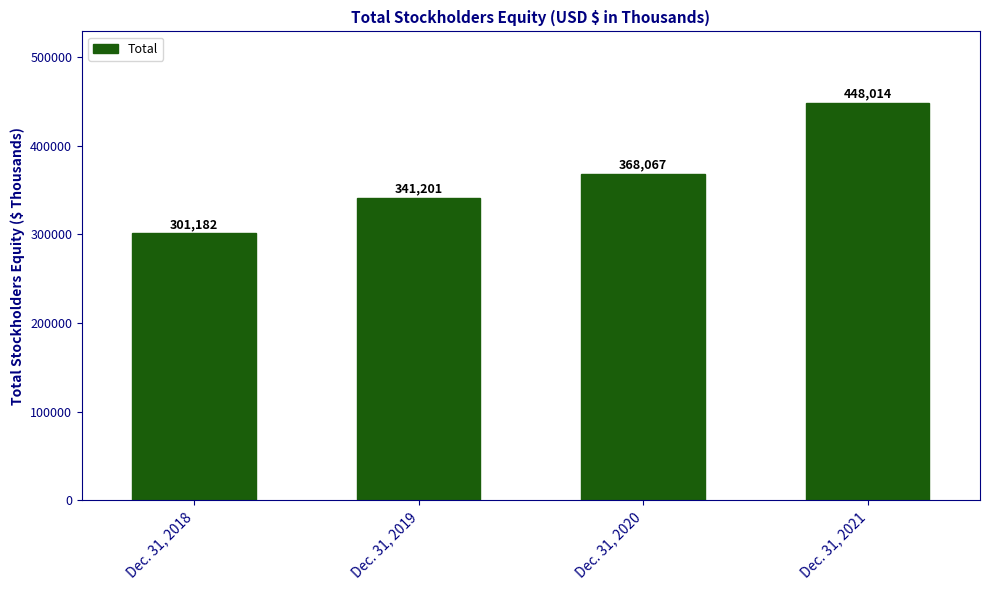

The value at Dec. 31, 2019 is 341201. True or false?

True